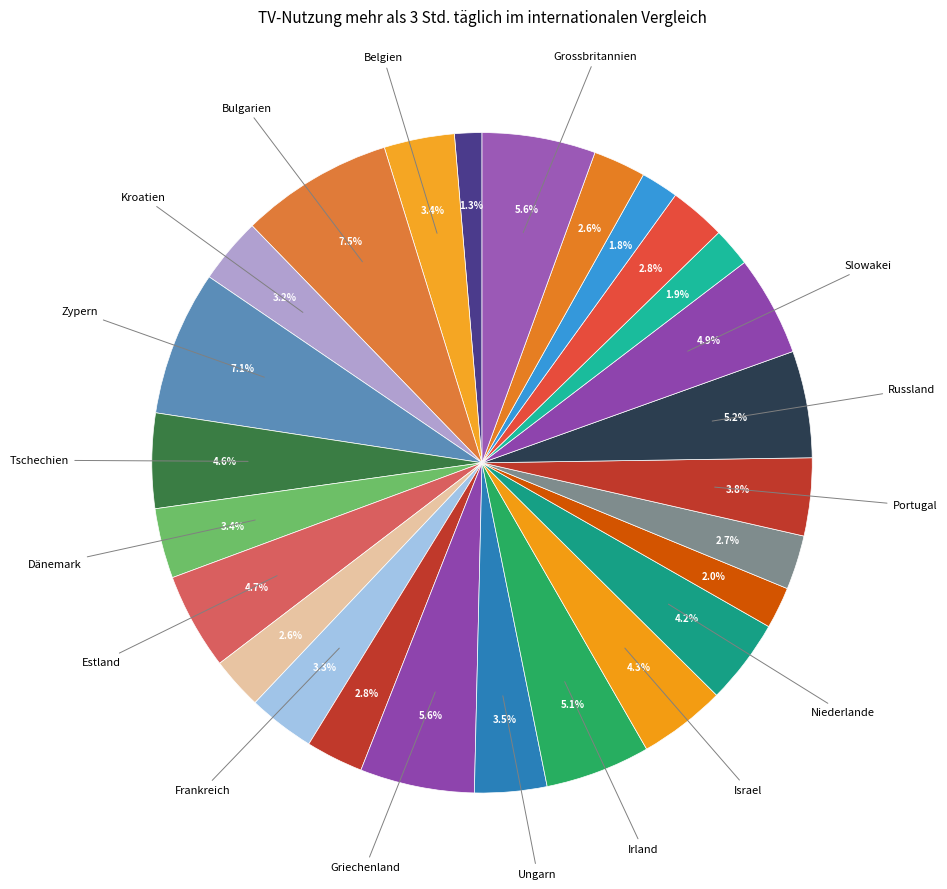

To the nearest percent, what is the difference between the largest and smallest slice percentages?

6%